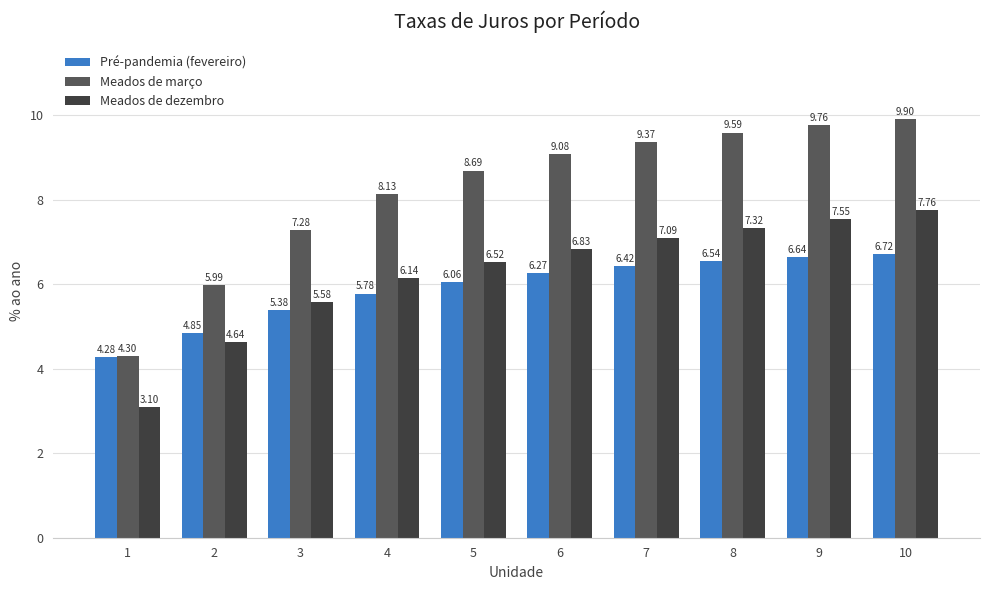

Which category has the highest value across all series?

10